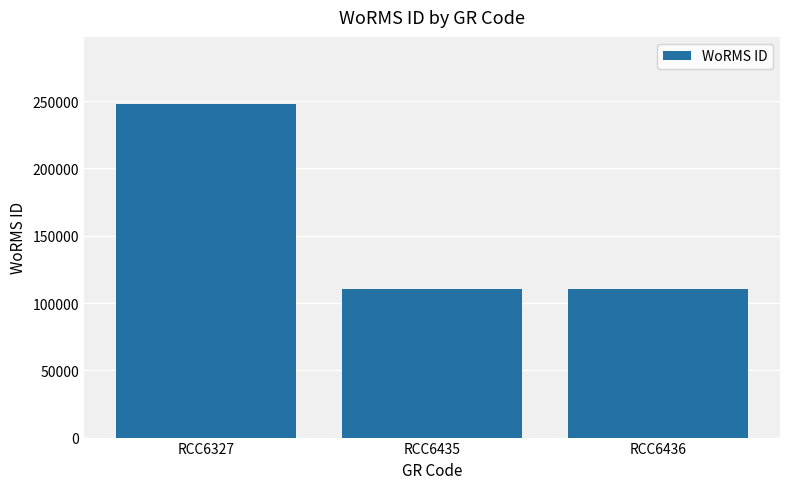

True or false: the data shows 110652 at RCC6435.

True